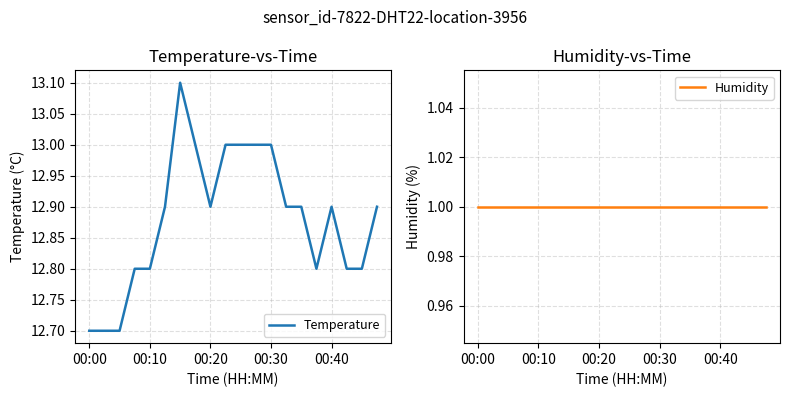

Which series has the largest total across all categories?

Temperature